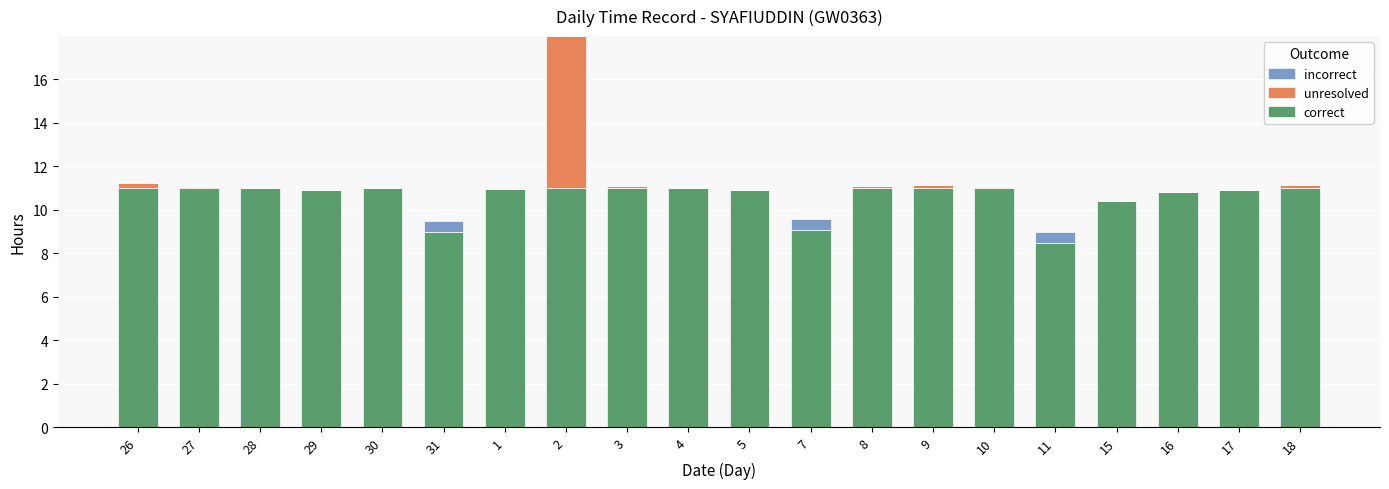

How many series are shown in this chart?

3